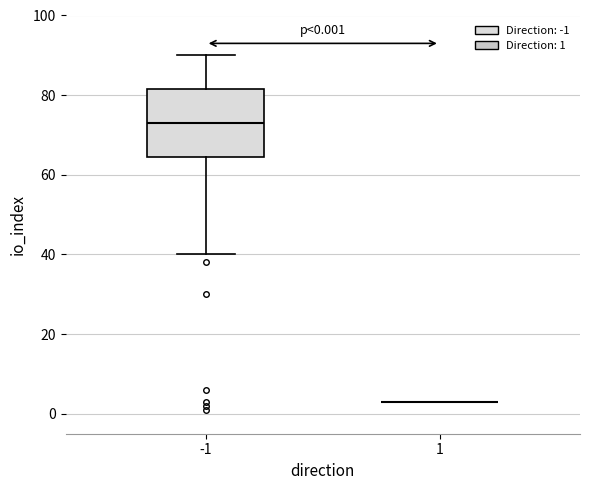

Comparing the boxes themselves (not the whiskers), which one is the tallest?

-1